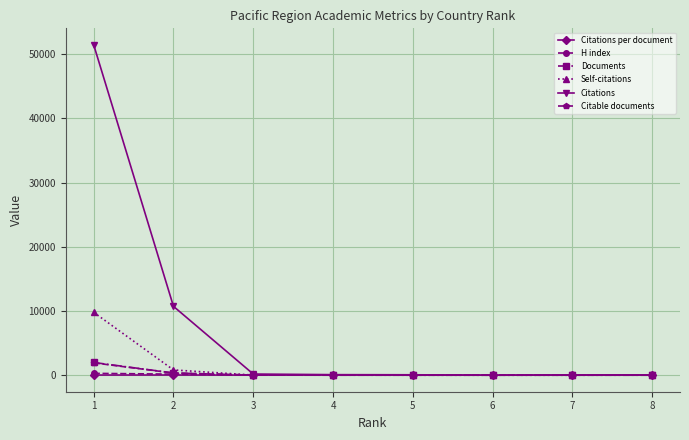

Which series has the largest total across all categories?

Citations